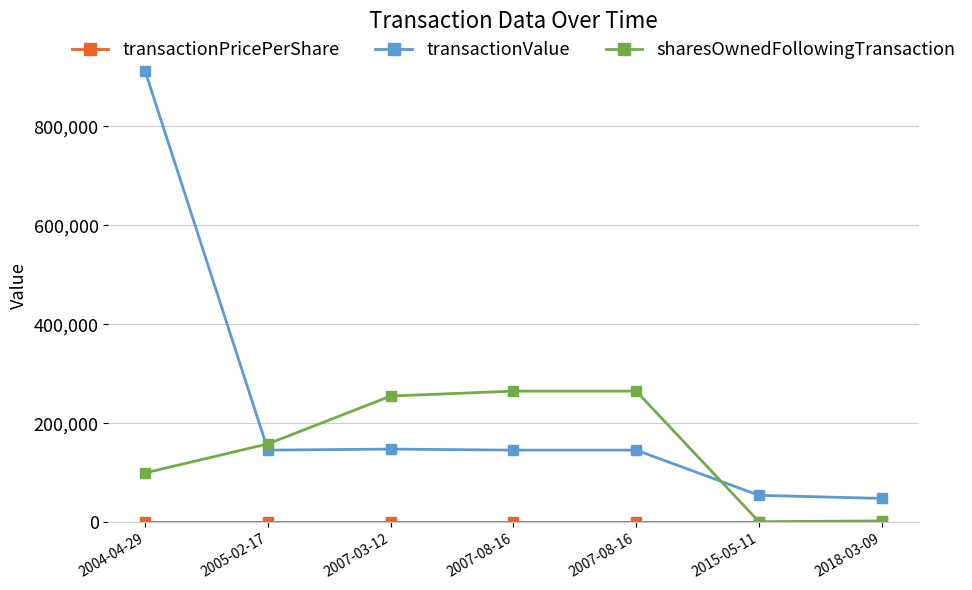

Rank the series at 2007-08-16 from lowest to highest value.

transactionPricePerShare, transactionValue, sharesOwnedFollowingTransaction